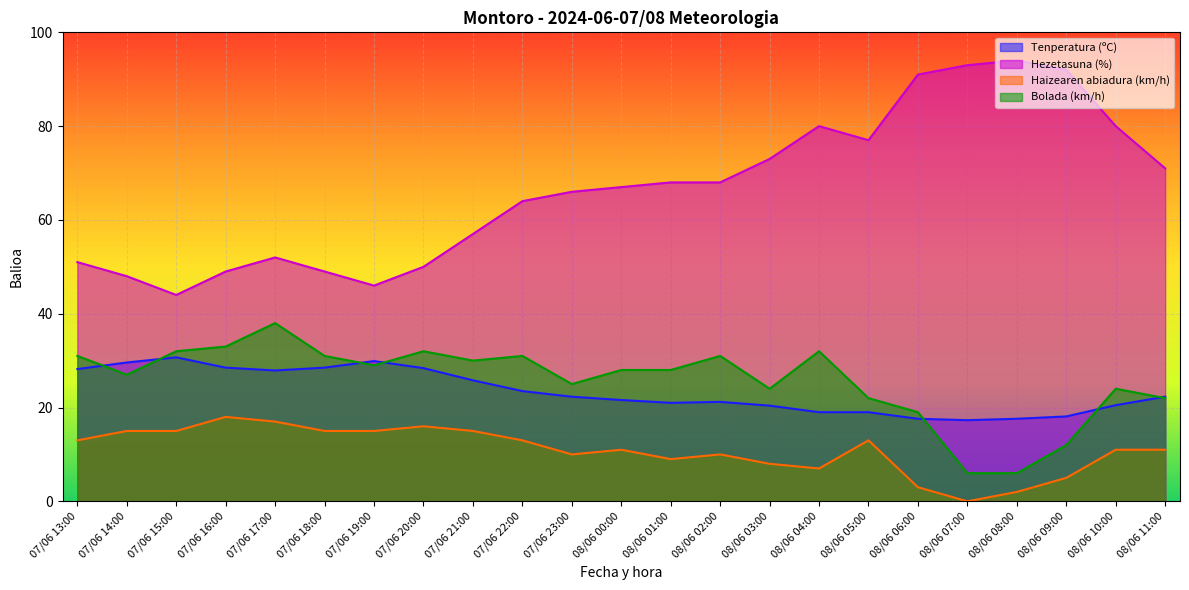

True or false: Tenperatura (ºC) and Haizearen abiadura (km/h) cross at least once.

False